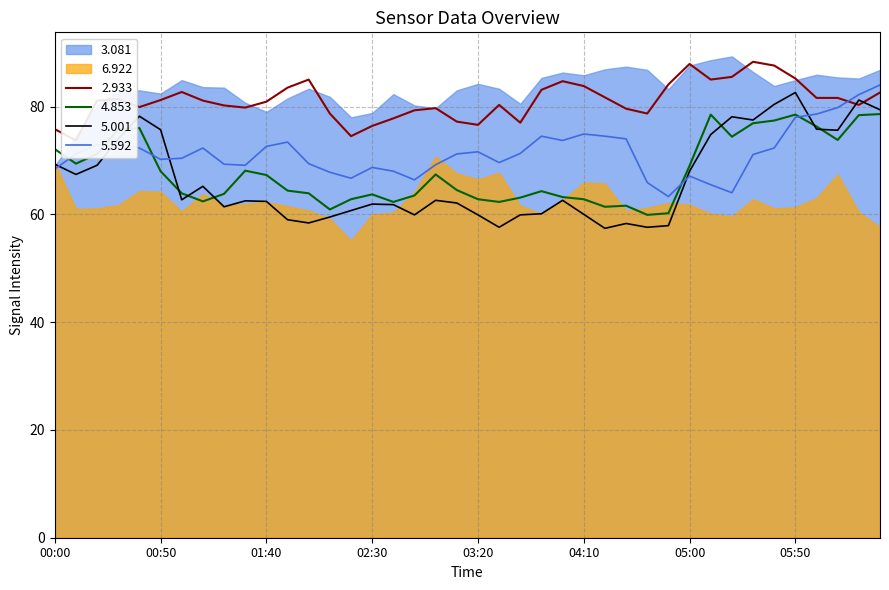

Is it true that 4.853 equals 73.8 at 2007/09/01 06:10?

True